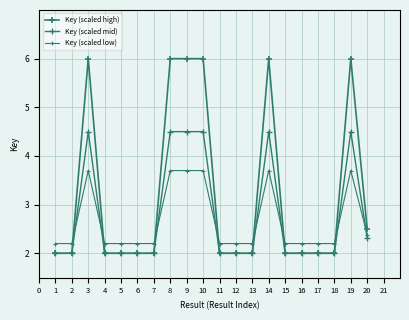

In Key (scaled high), how many points are higher than both neighbors (excluding endpoints)?

6